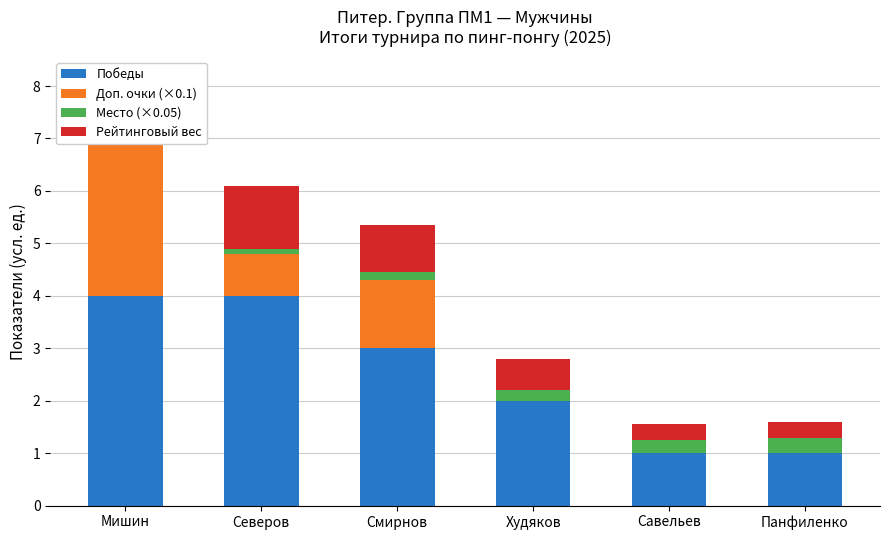

What is the sum of all Доп. очки (×0.1) values?

5.0